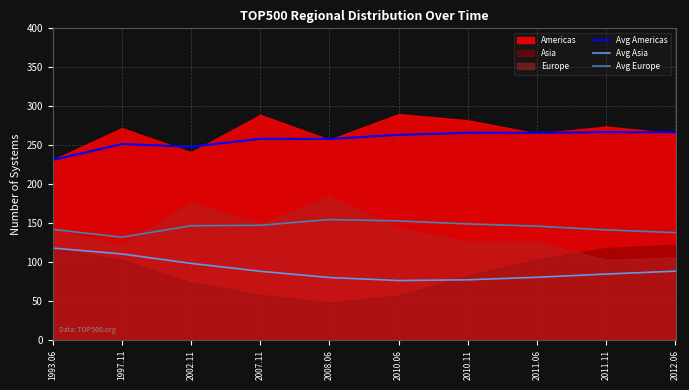

What is the sum of all Avg Americas values?

2575.3